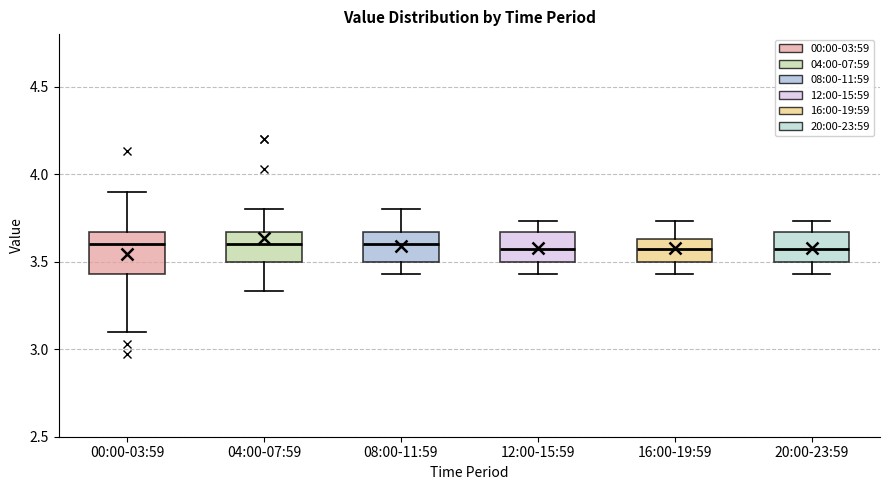

Comparing the boxes themselves (not the whiskers), which one is the tallest?

00:00-03:59